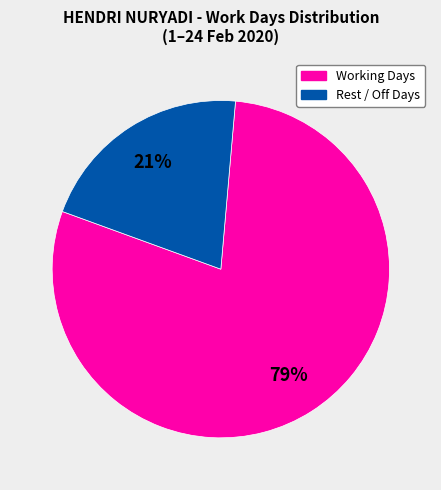

How many segments does this pie chart have?

2